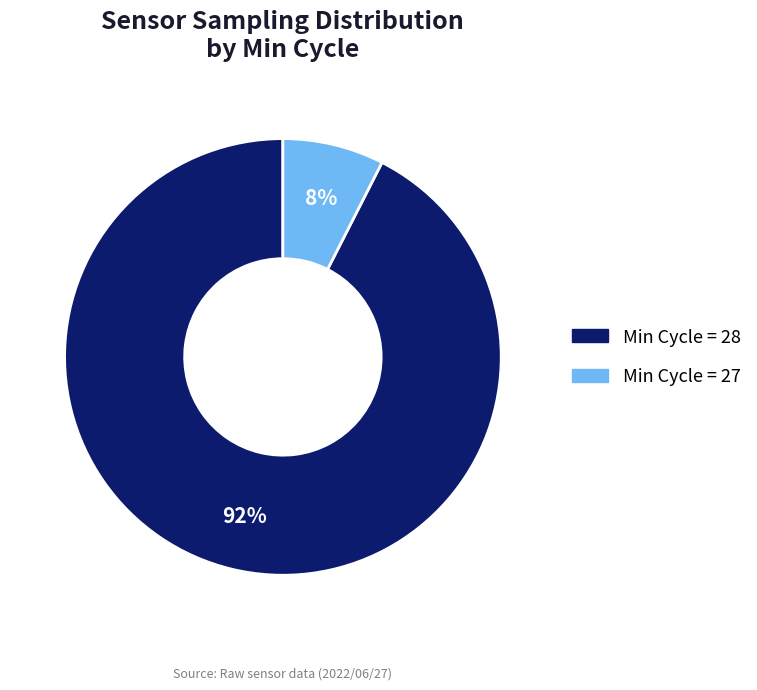

Does any single category account for the majority?

Yes